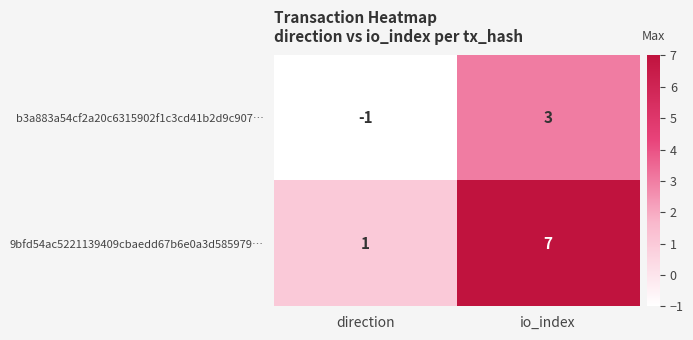

How many distinct data groups are displayed?

2